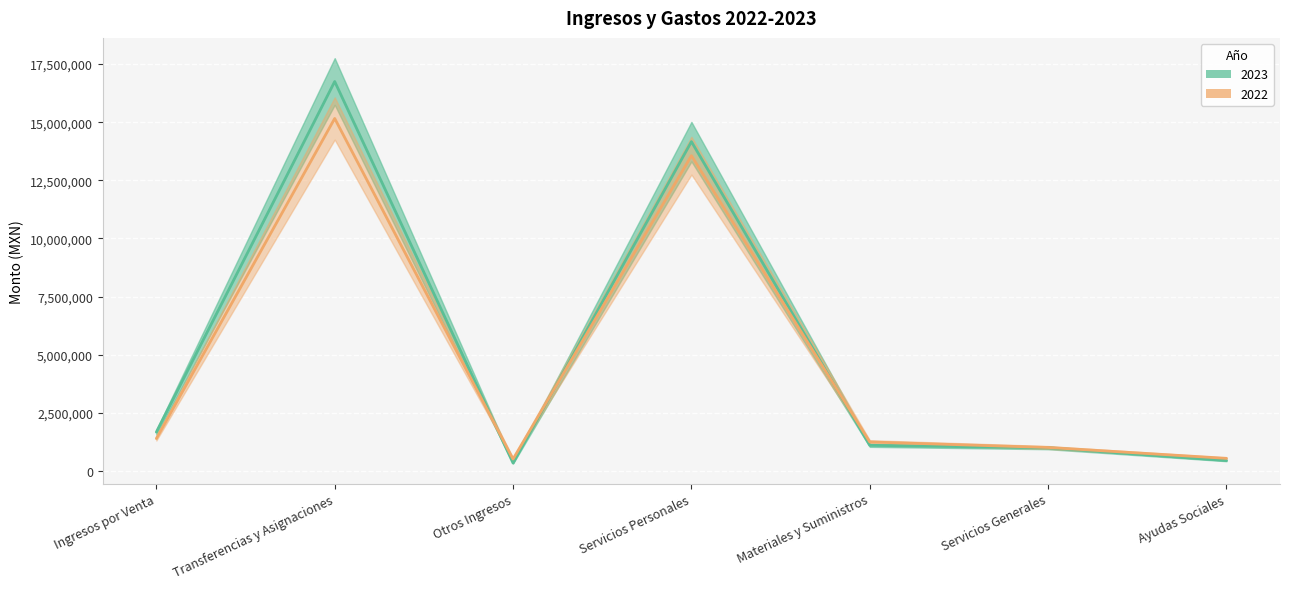

Where is 2023 nearest to the value 8542746?

Servicios Personales